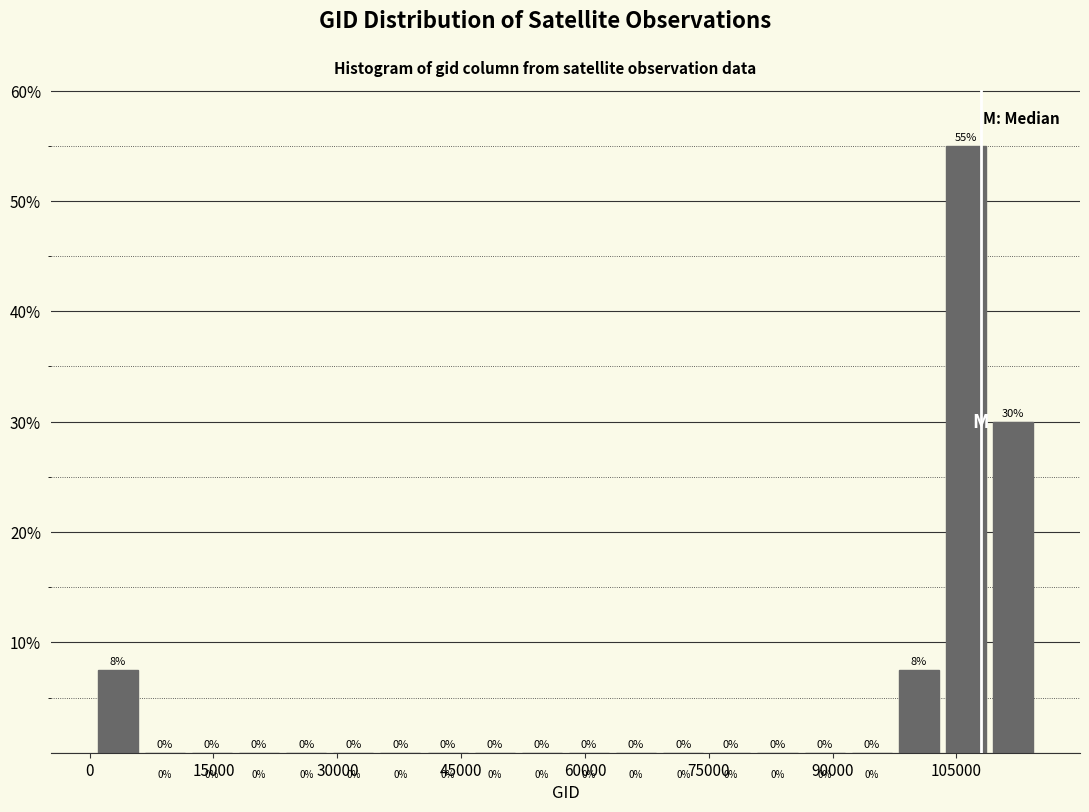

Read against the x-axis, roughly where is the centre of the tallest bar?

106000